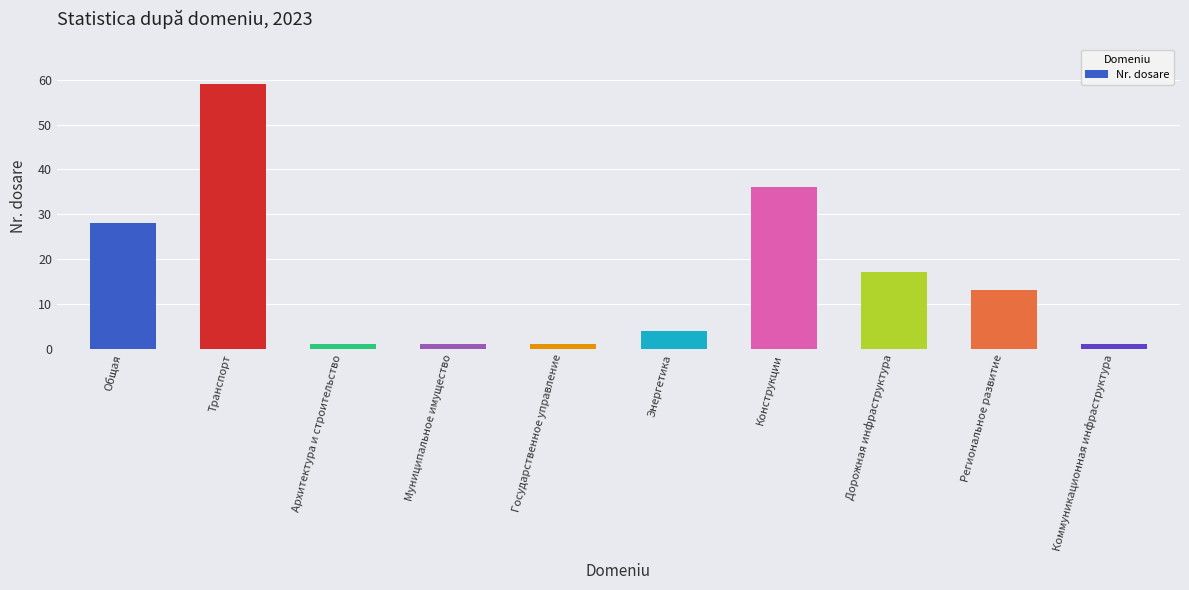

The chart shows a value of 1 at Архитектура и строительство. True or false?

True